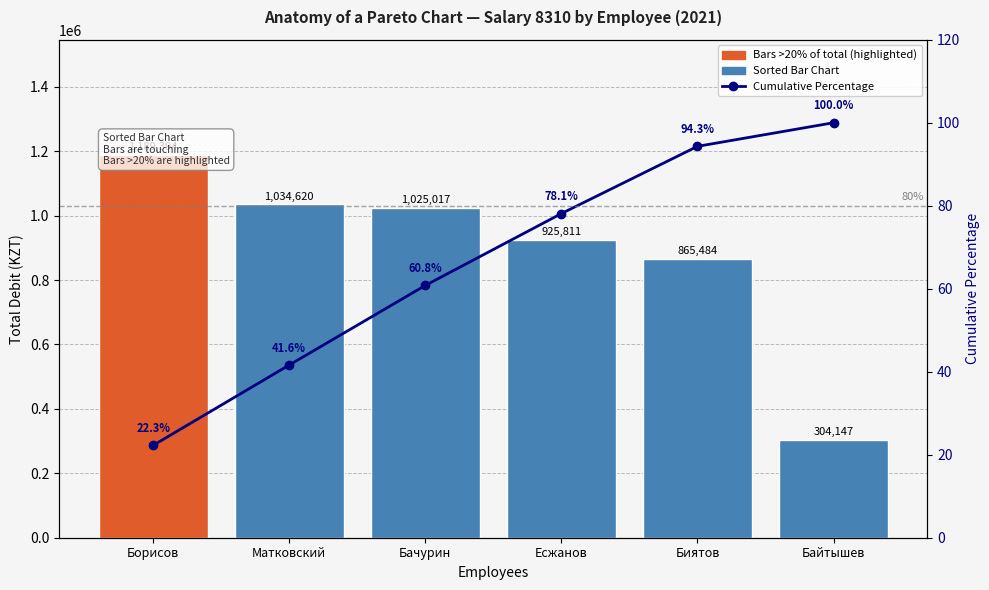

Is the value of Total Salary (KZT) at Бачурин greater than the value of Cumulative Percentage at Матковский?

Yes